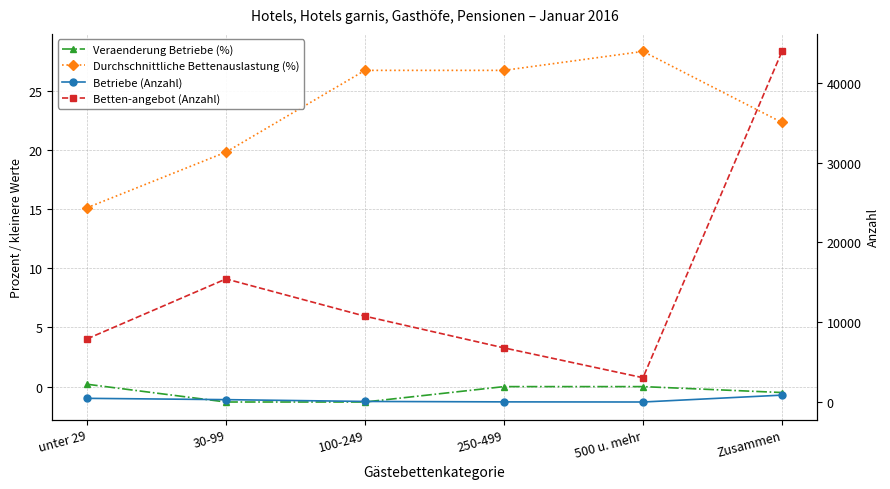

In Betten-angebot (Anzahl), how many points are higher than both neighbors (excluding endpoints)?

1